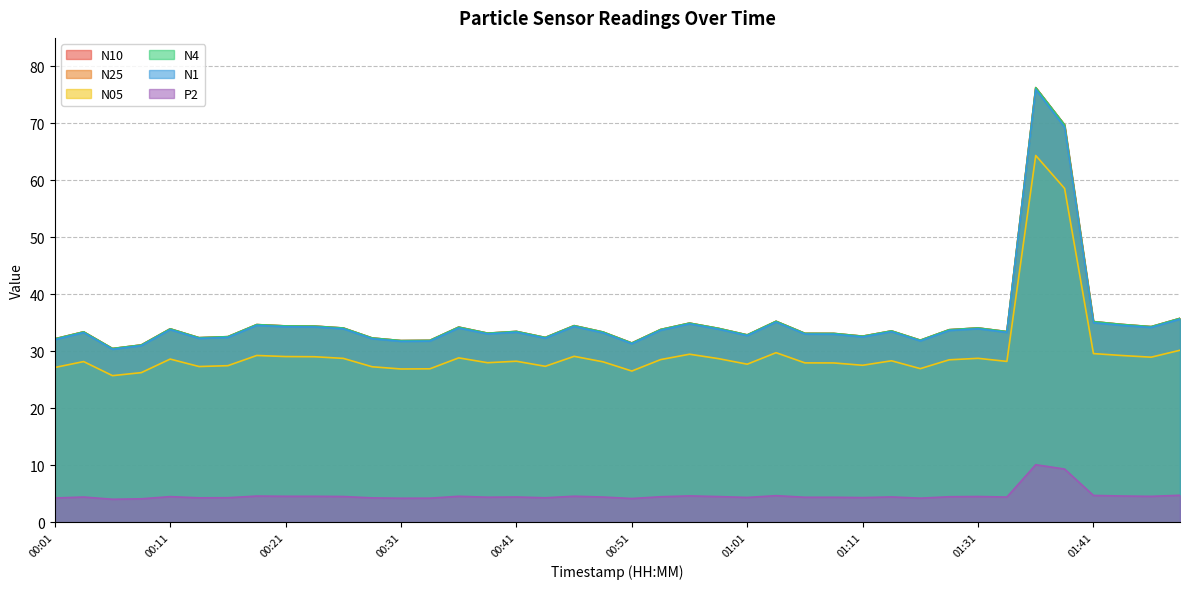

What are all the series names shown in the legend?

N10, N25, N05, N4, N1, P2